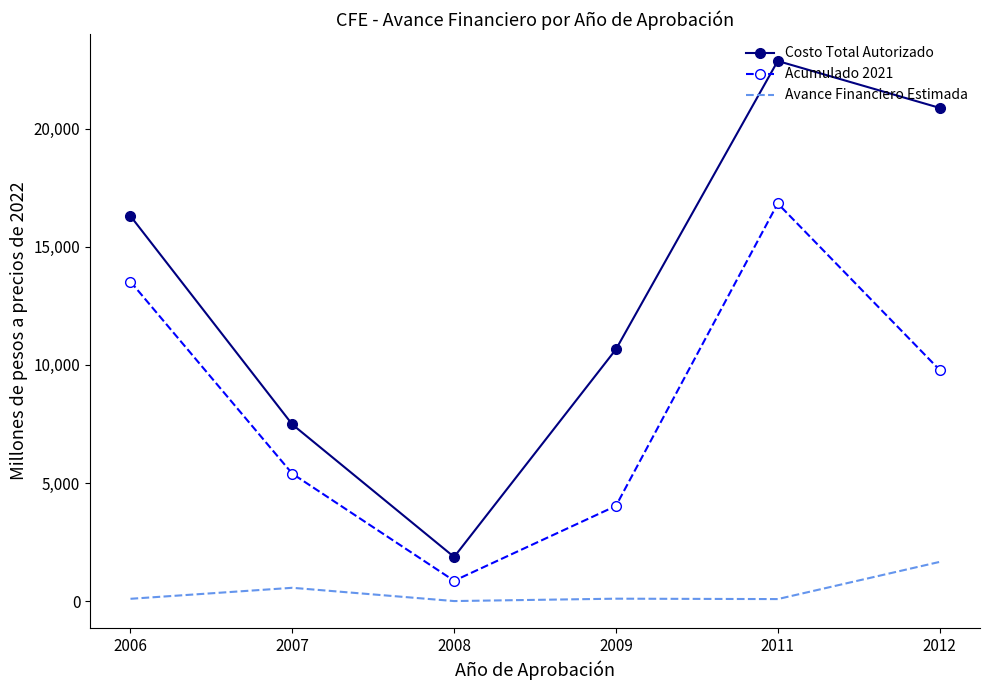

Rank the series by their average value, from lowest to highest.

Avance Financiero Estimada, Acumulado 2021, Costo Total Autorizado